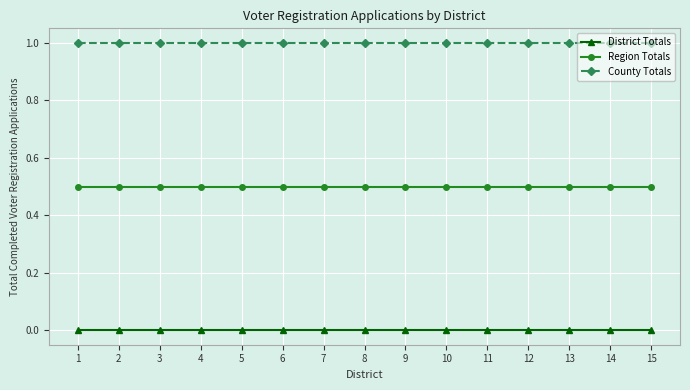

True or false: Region Totals and District Totals cross at least once.

False